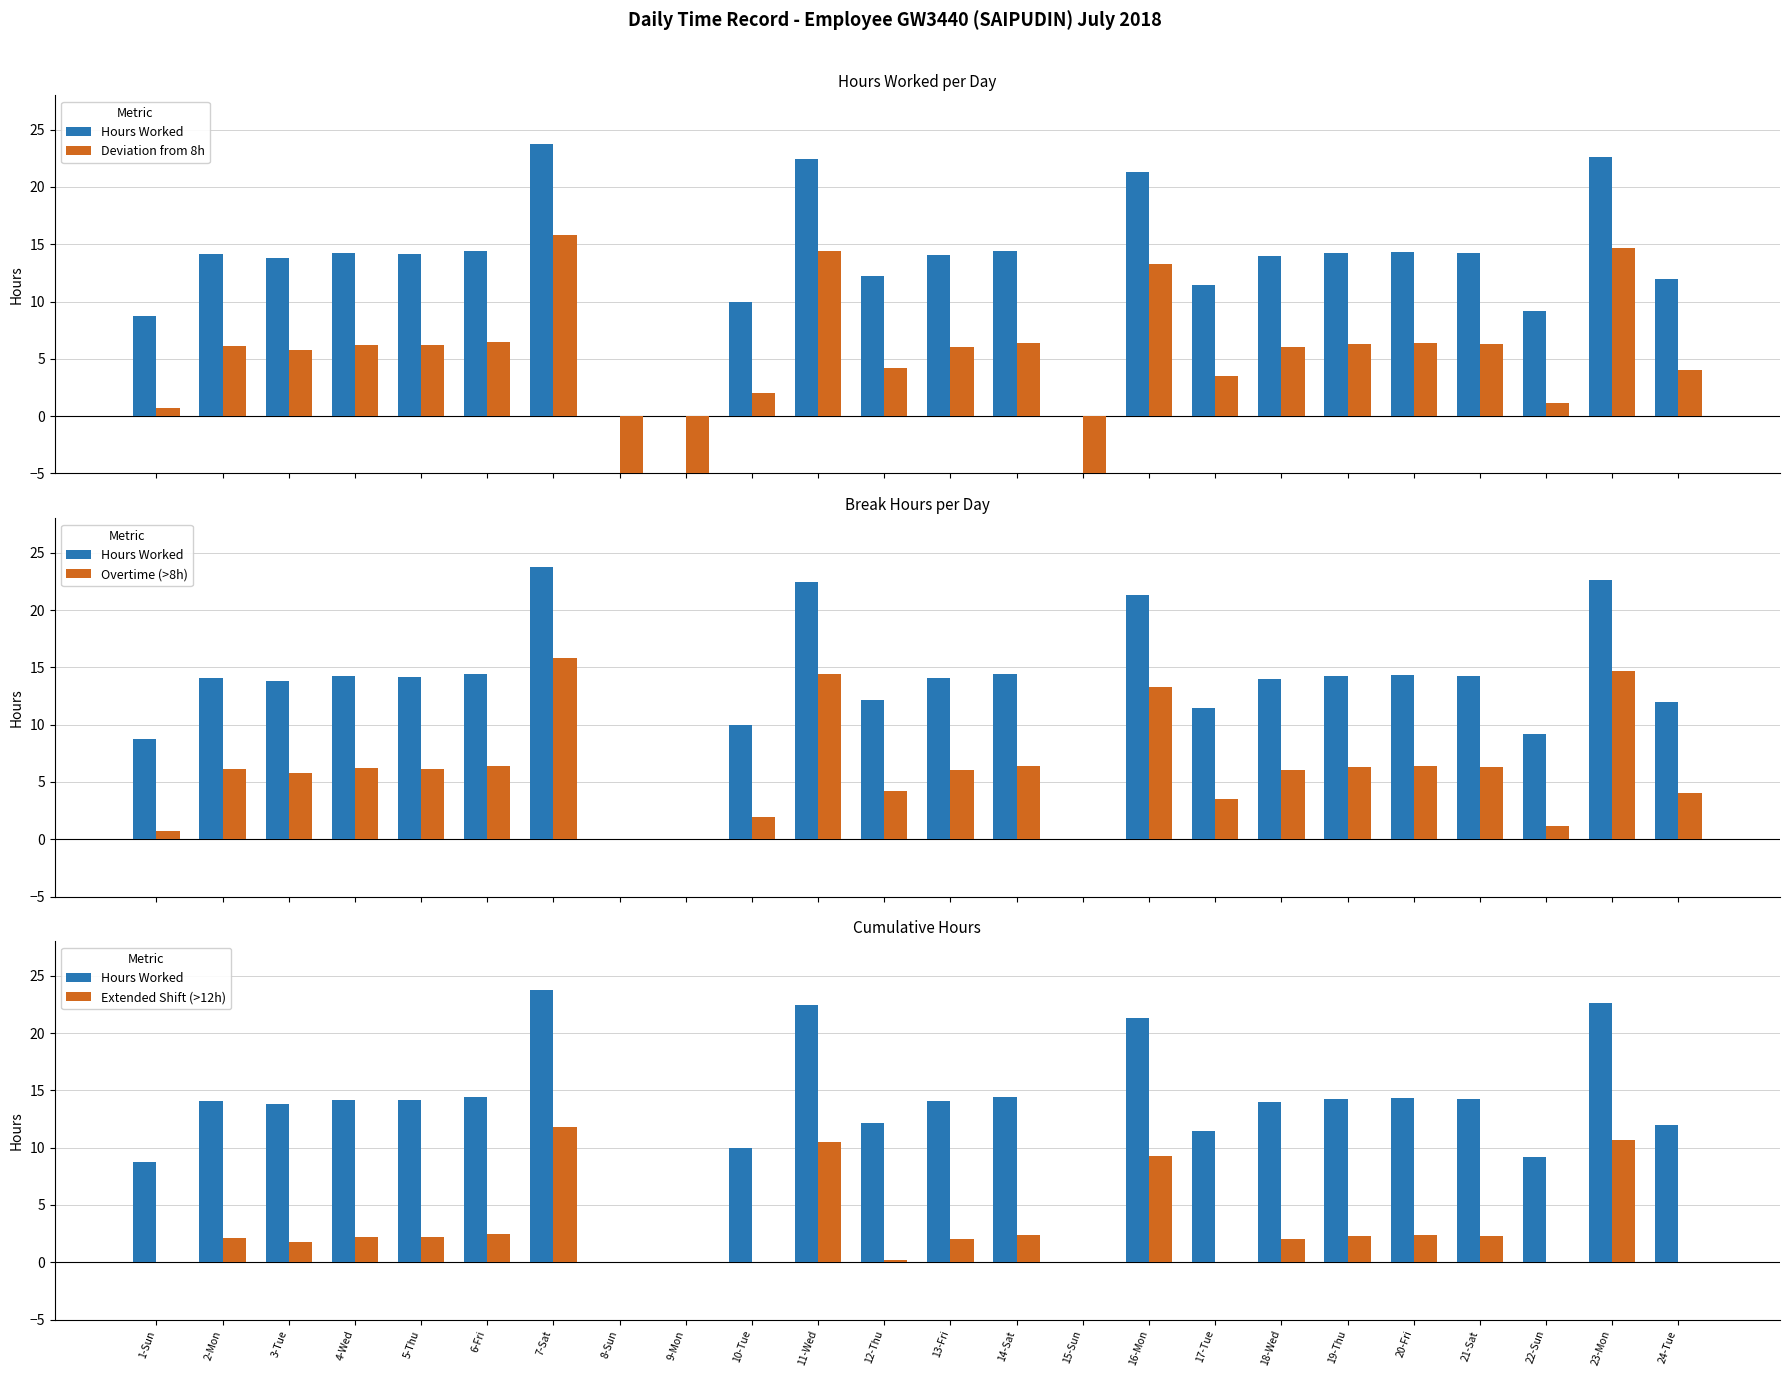

What is the value of the Extended Shift (>12h) bar at the 13th from the left?

2.1